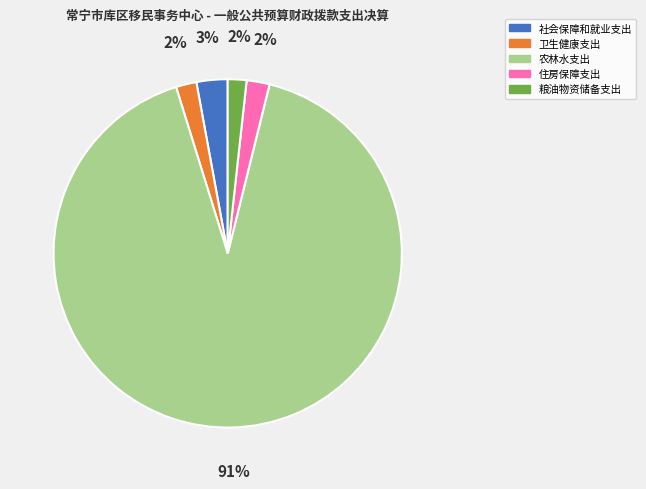

Is there a majority slice in this chart?

Yes